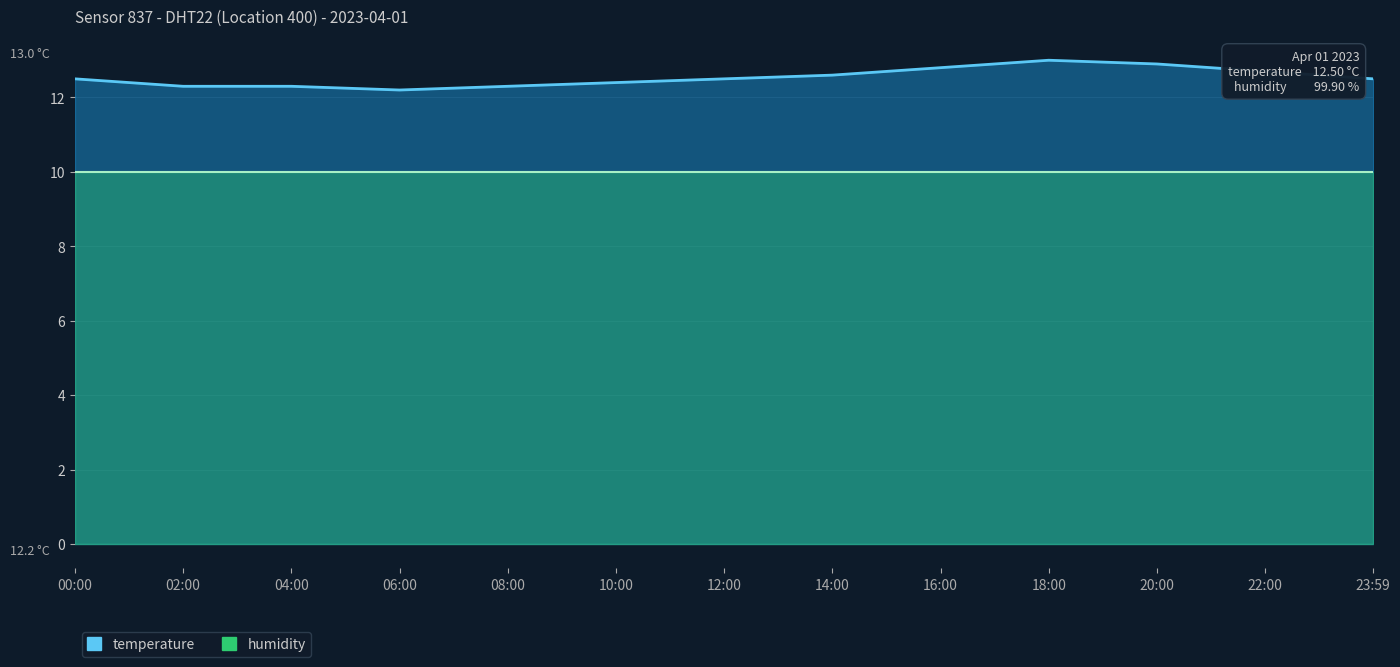

List the labels in order of value, largest first.

18:00, 20:00, 16:00, 22:00, 14:00, 00:00, 12:00, 23:59, 10:00, 02:00, 04:00, 08:00, 06:00